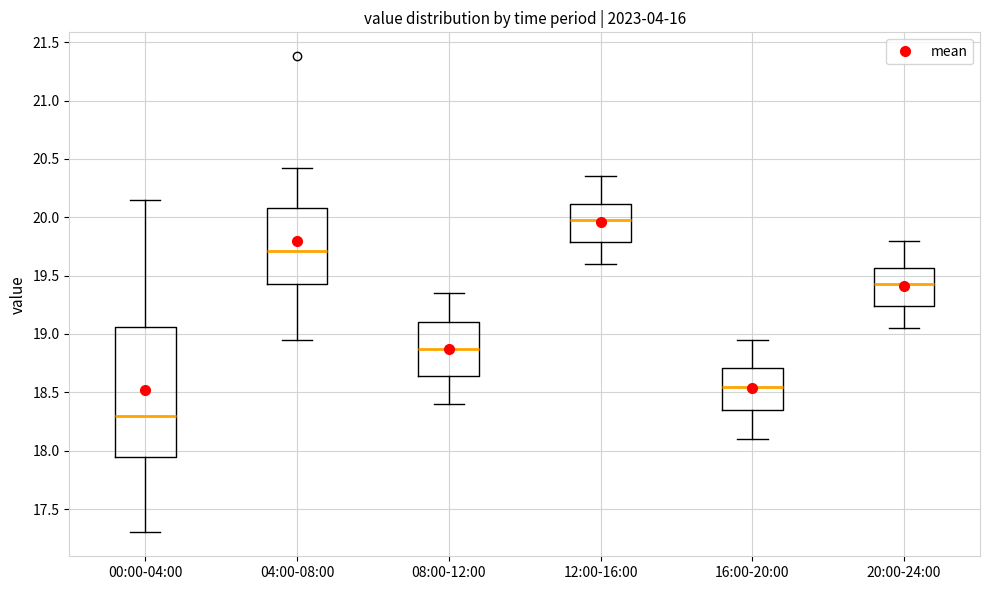

Which box's median line is the highest?

12:00-16:00